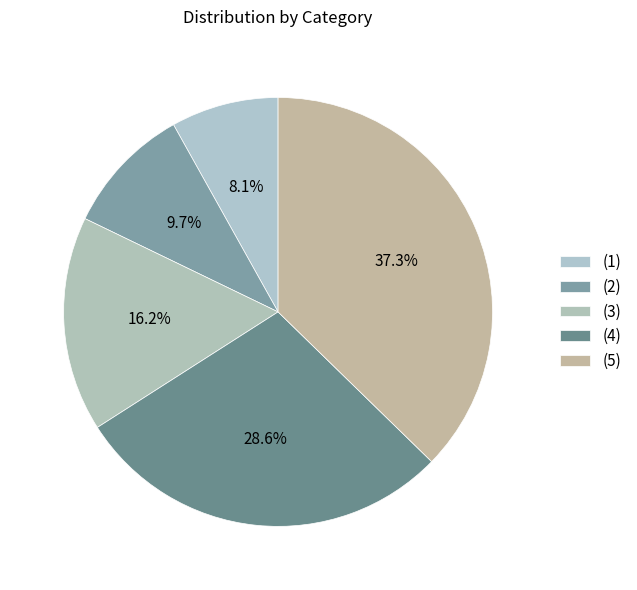

To the nearest percent, what is the difference between the (1) and (3) slice percentages?

8%